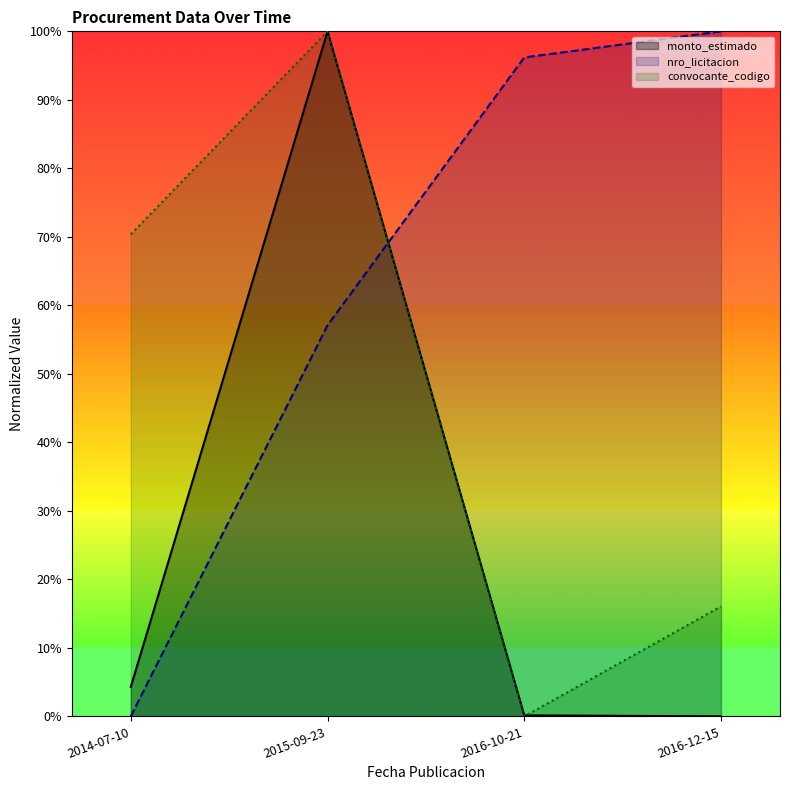

Which series has the largest total across all categories?

nro_licitacion